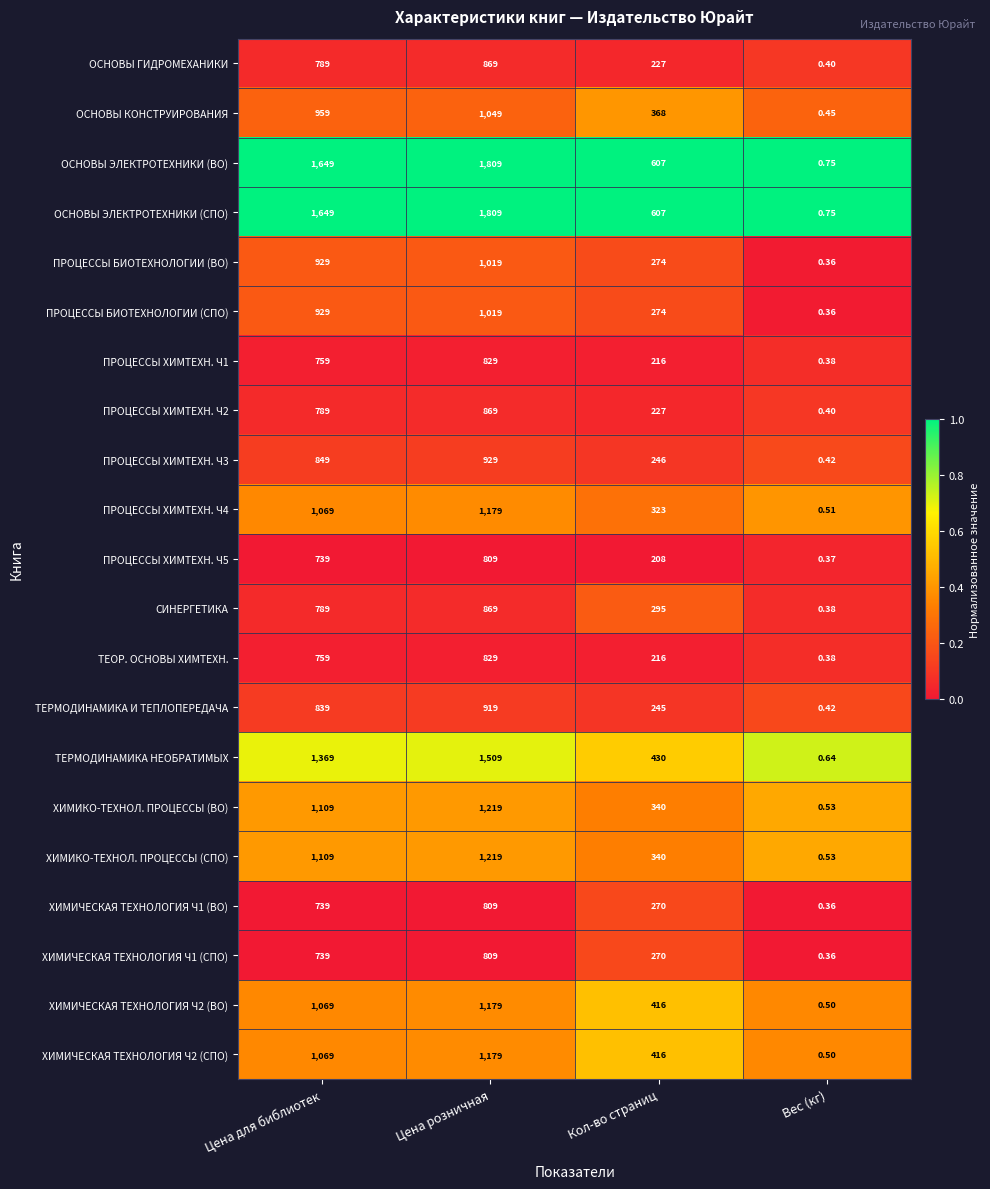

At how many categories does at least one series exceed 0?

4